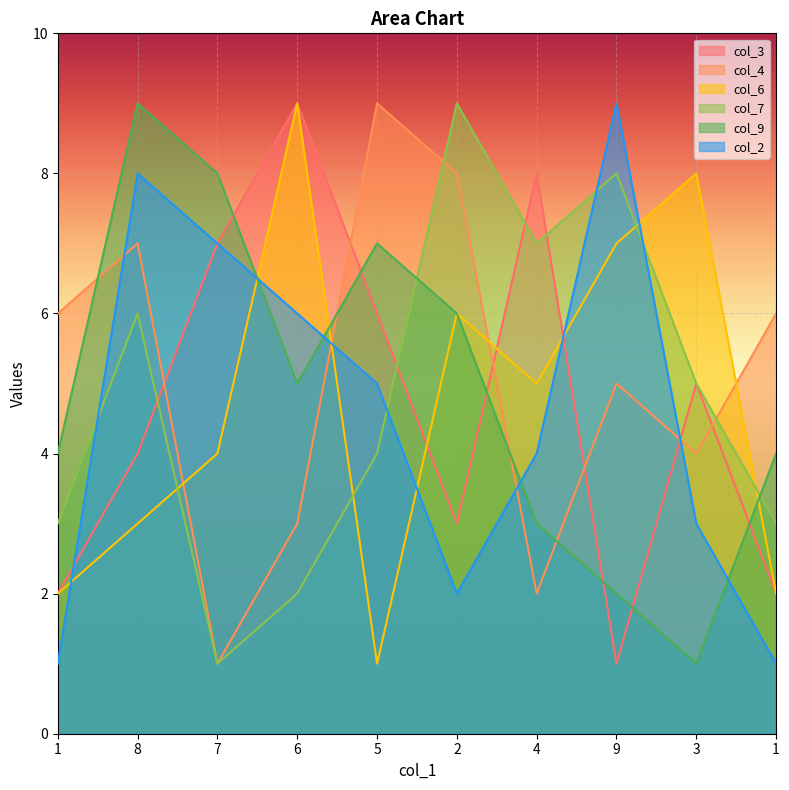

Which category has the highest value across all series?

6